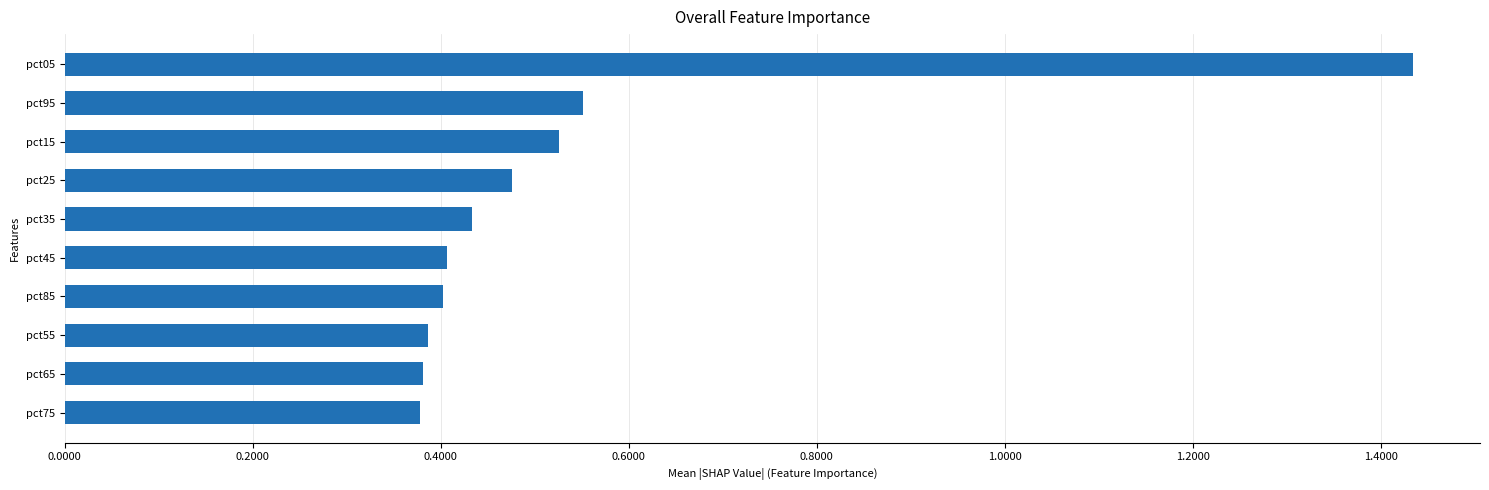

Between pct25 and pct35, which is larger?

pct25